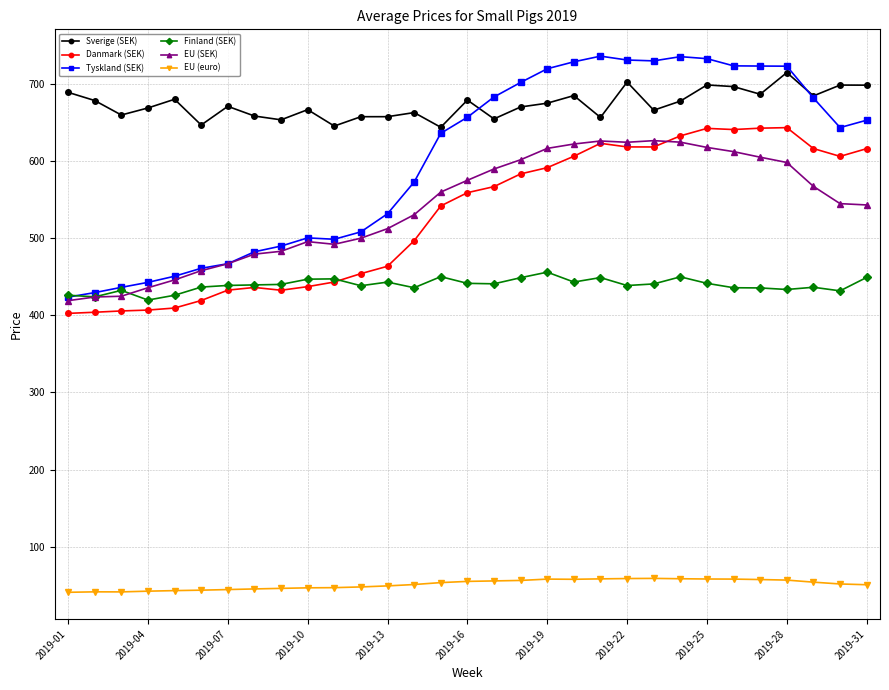

What is the smallest value displayed?

40.9